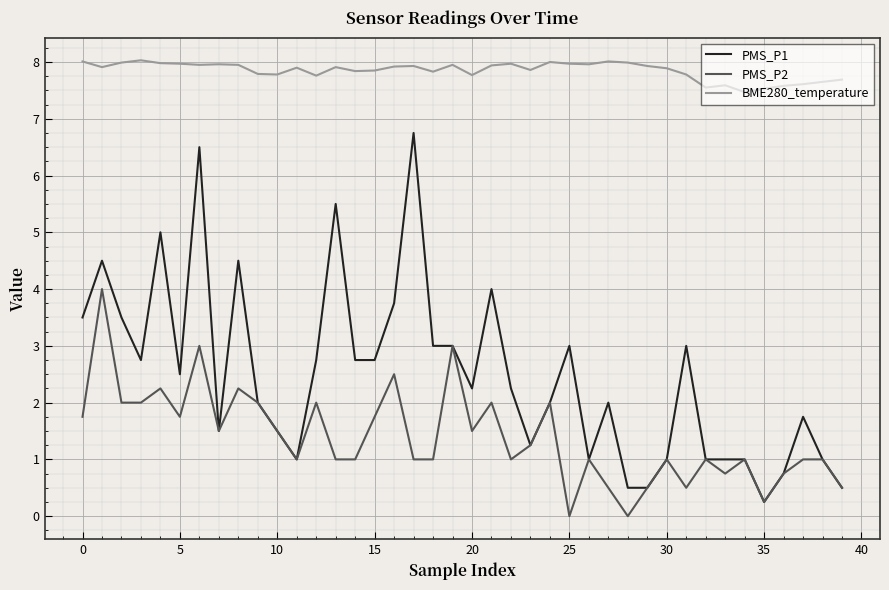

Which series has the largest total across all categories?

BME280_temperature